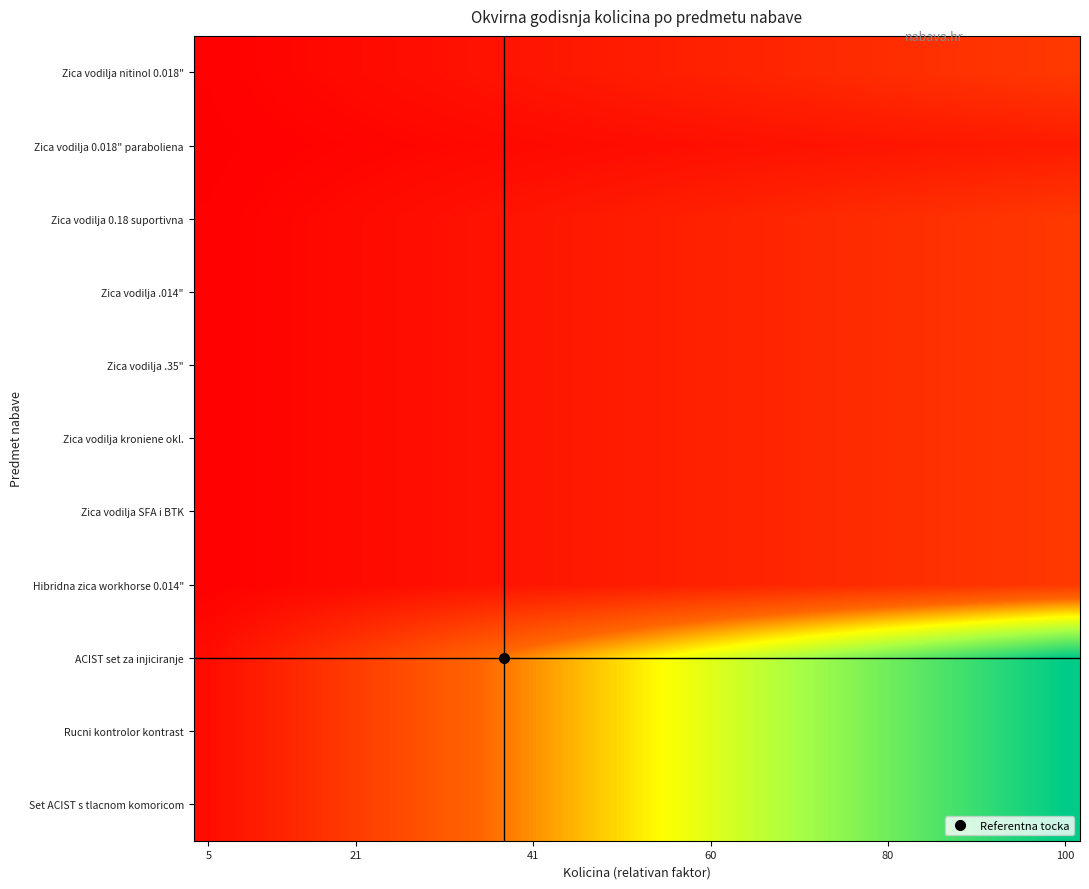

How many series are shown in this chart?

11